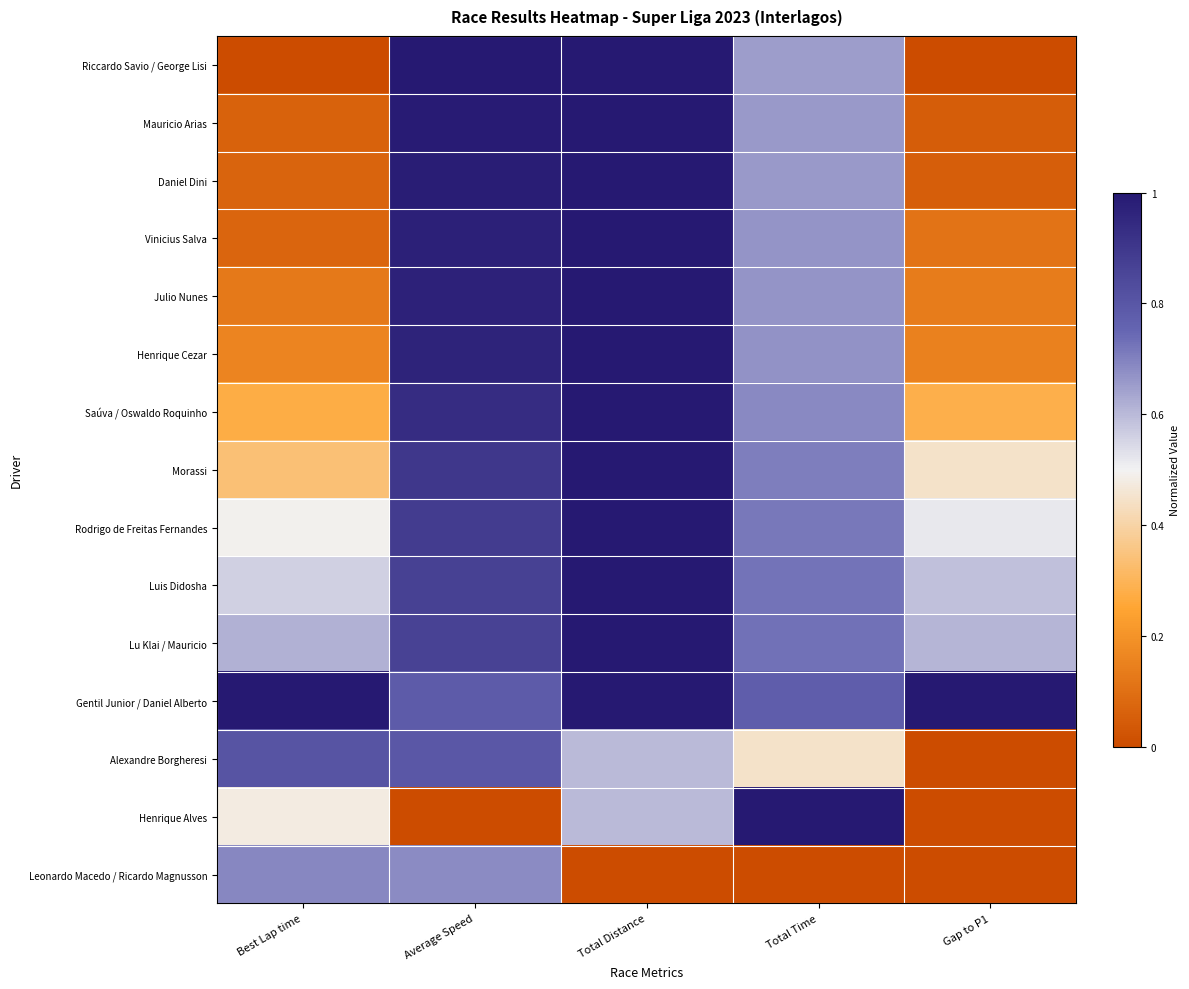

Which series changed the most between Average Speed and Total Time?

Henrique Alves